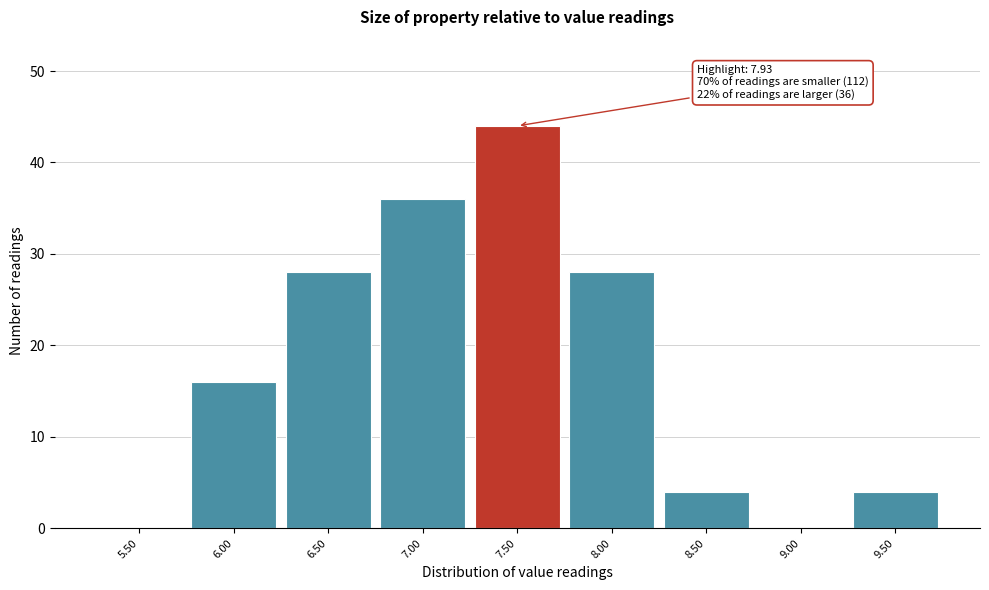

Reading left to right, what are all the values shown in this chart?

5.50=0	6.00=16	6.50=28	7.00=36	7.50=44	8.00=28	8.50=4	9.00=0	9.50=4